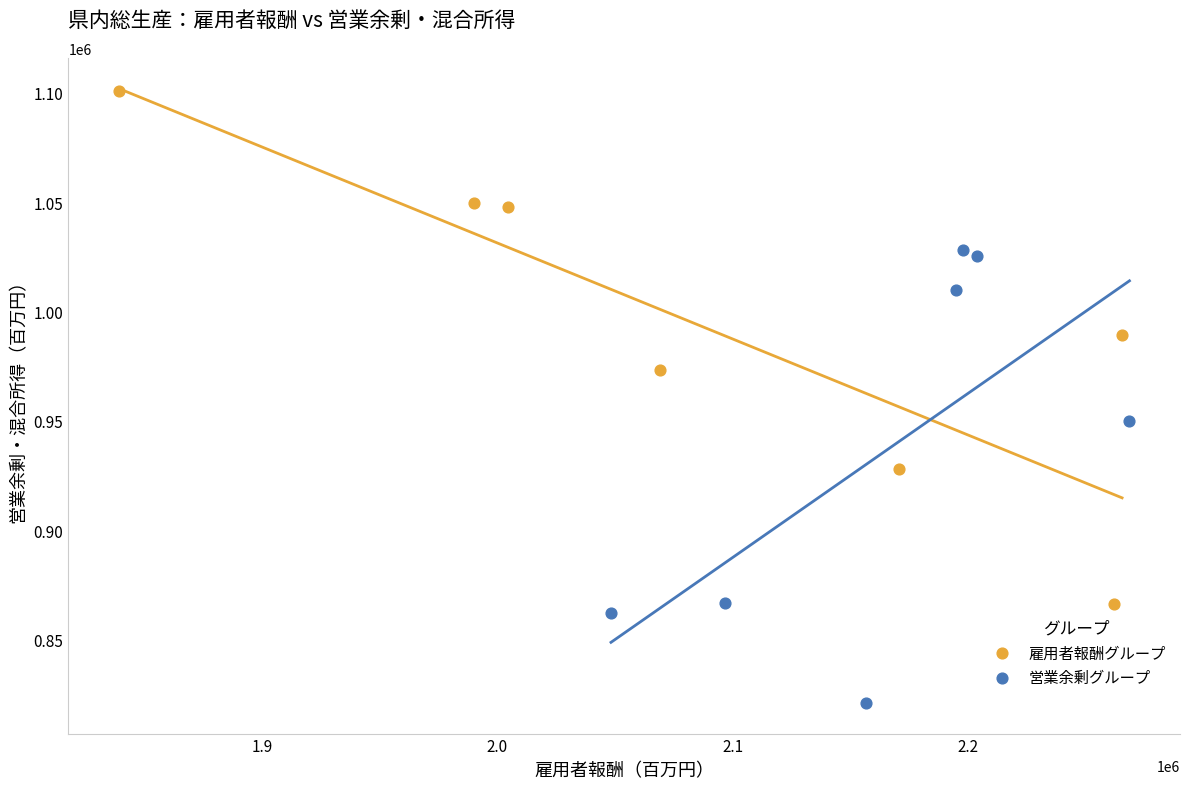

What are all the series names shown in the legend?

雇用者報酬グループ, 営業余剰グループ